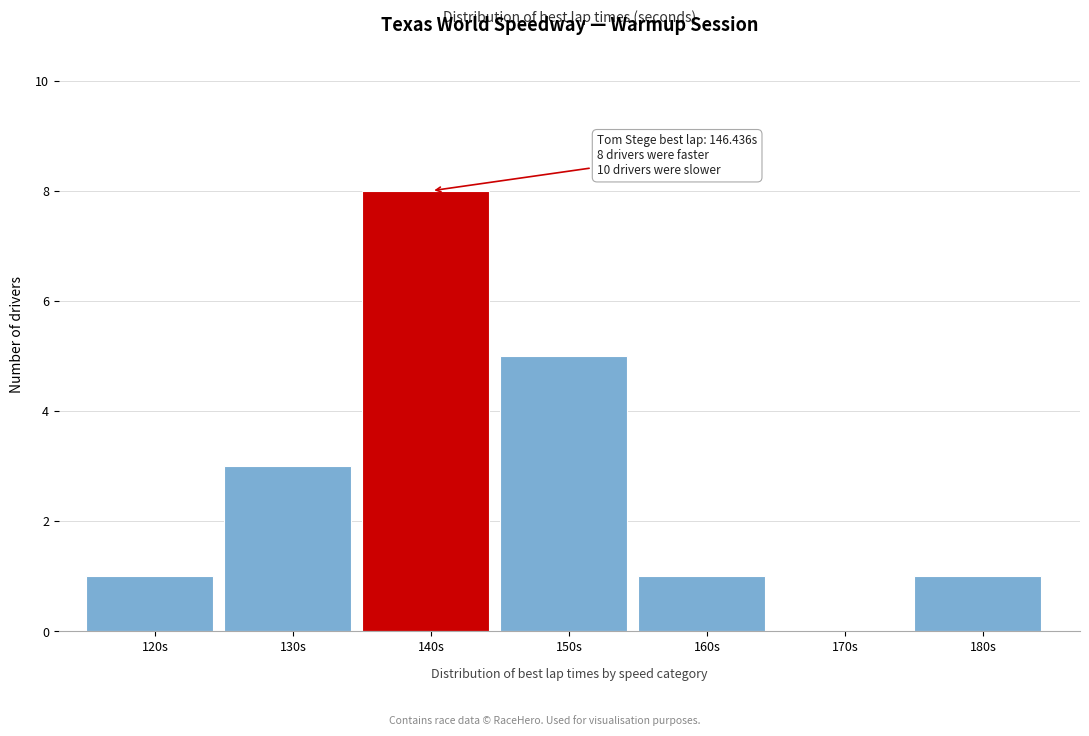

Reading left to right, transcribe all the data shown in this chart.

120s=1	130s=3	140s=8	150s=5	160s=1	170s=0	180s=1